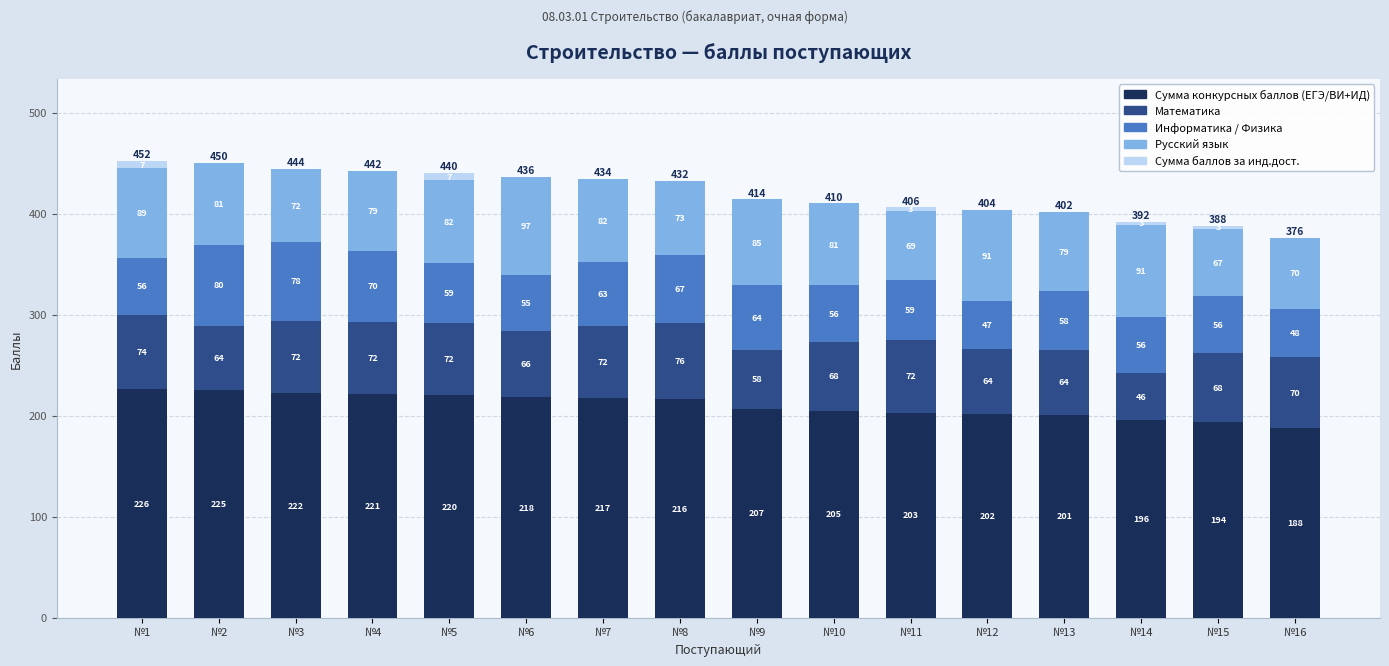

How many series are shown in this chart?

5